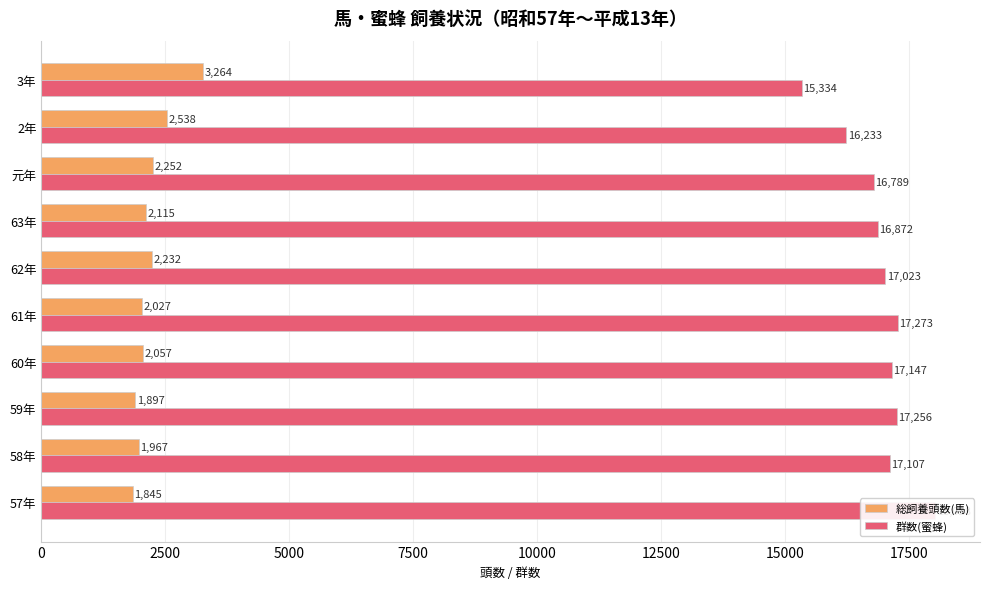

What is the total value across all series at 57年?

19873